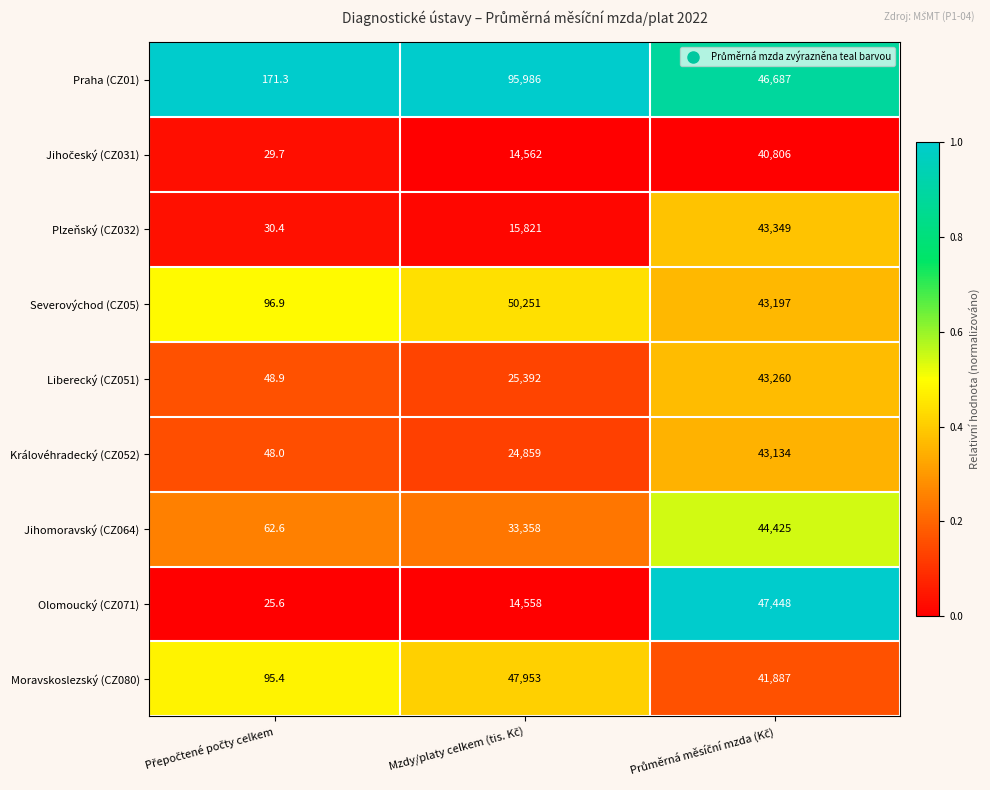

What is the maximum value for Severovýchod (CZ05)?

50251.0